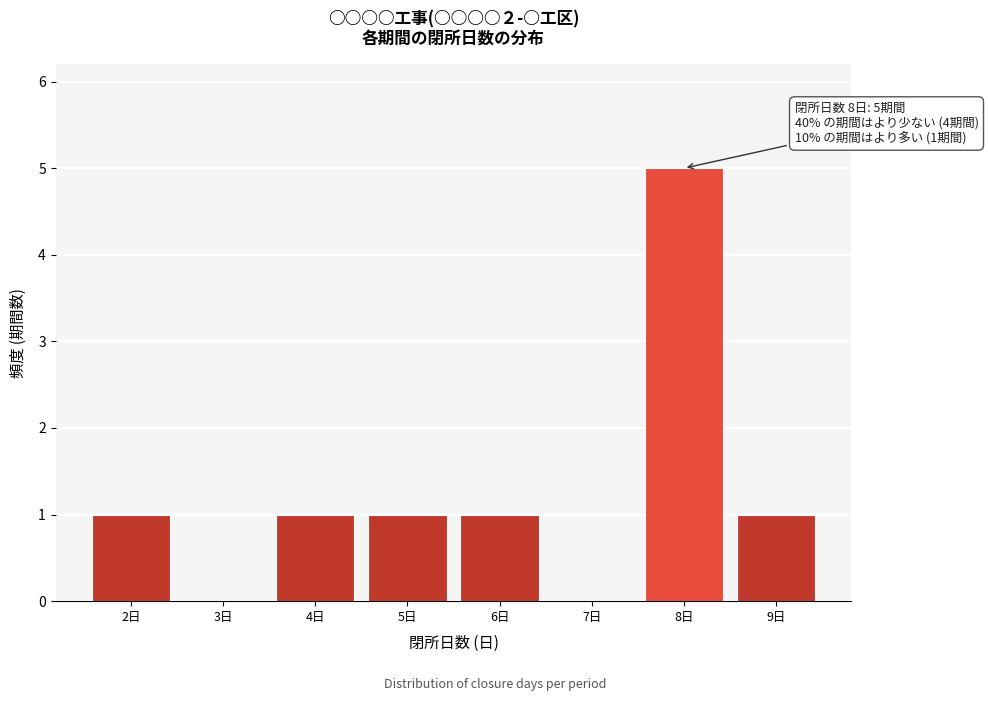

Reading left to right, transcribe all the data shown in this chart.

2日=1	3日=0	4日=1	5日=1	6日=1	7日=0	8日=5	9日=1